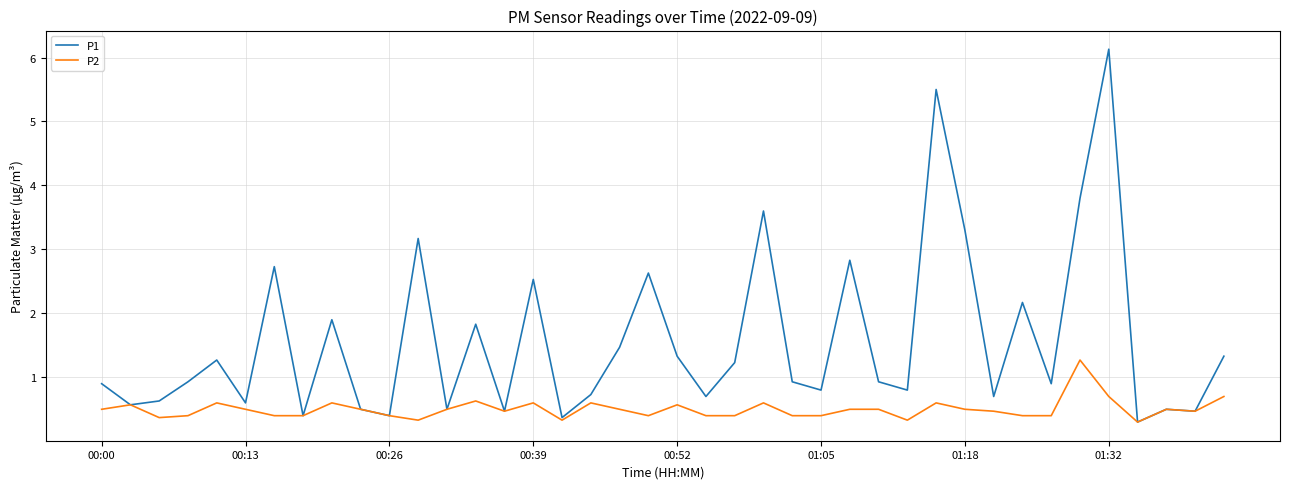

Which series has the largest range (max minus min)?

P1